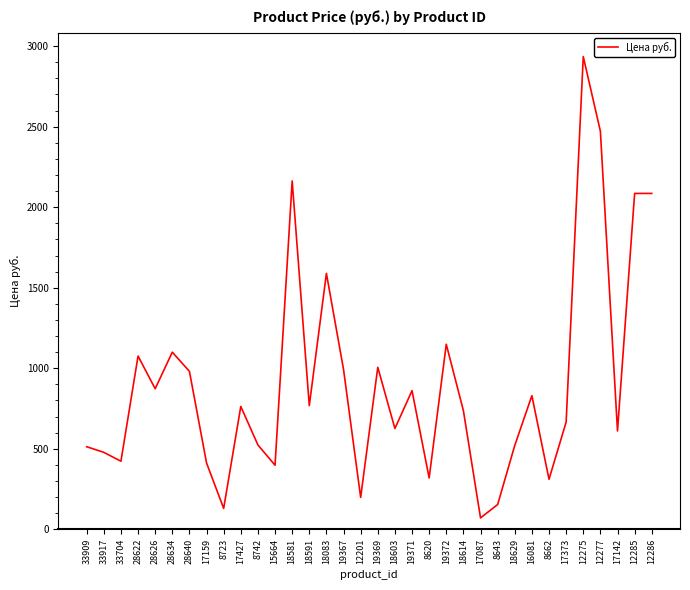

The value at 8662 is 311.0. True or false?

True